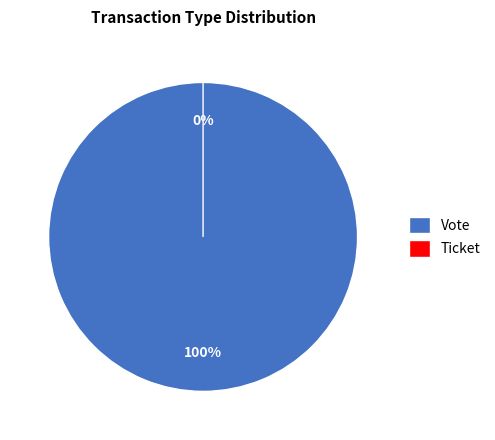

To the nearest percent, what portion does Vote represent?

100%